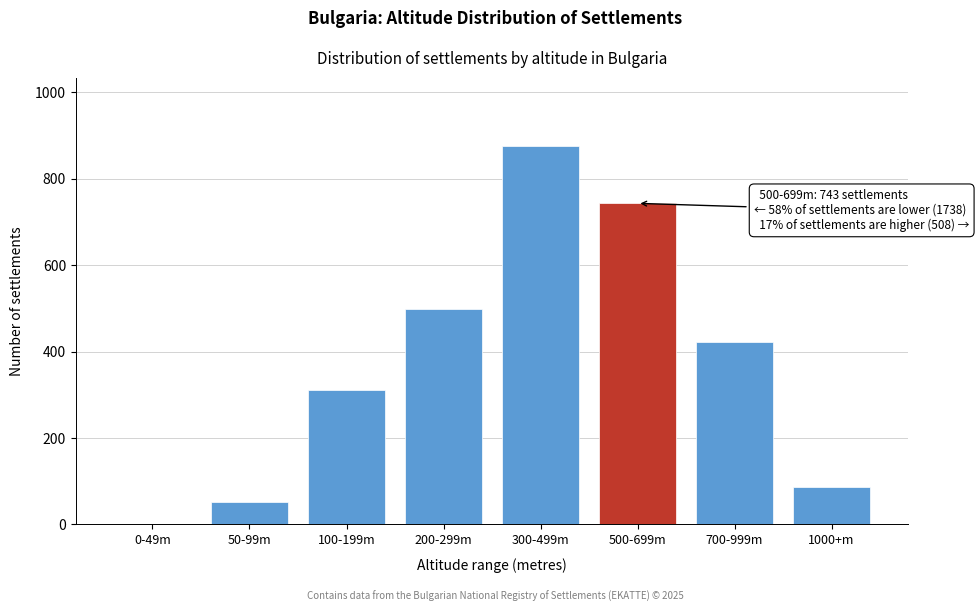

Reading left to right, extract all data points from this chart.

0-49m=0	50-99m=52	100-199m=312	200-299m=498	300-499m=876	500-699m=743	700-999m=421	1000+m=87